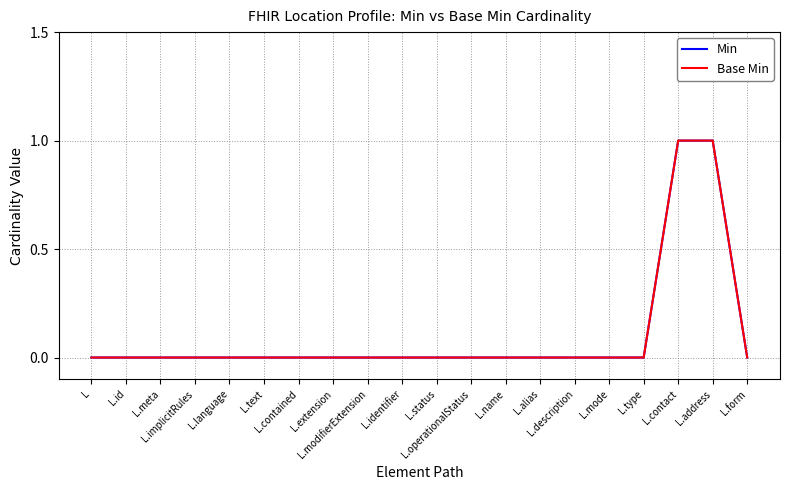

Which category has the highest value in the Min series?

L.contact